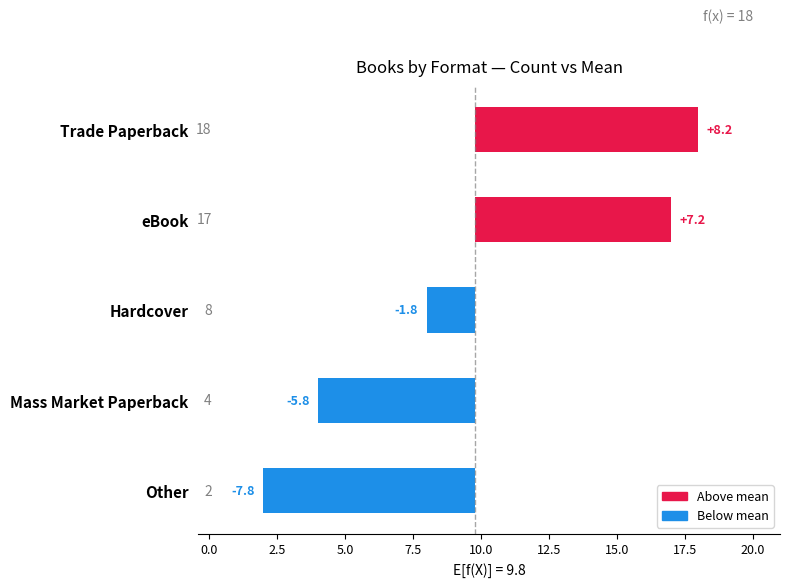

What is the greatest value displayed?

8.2